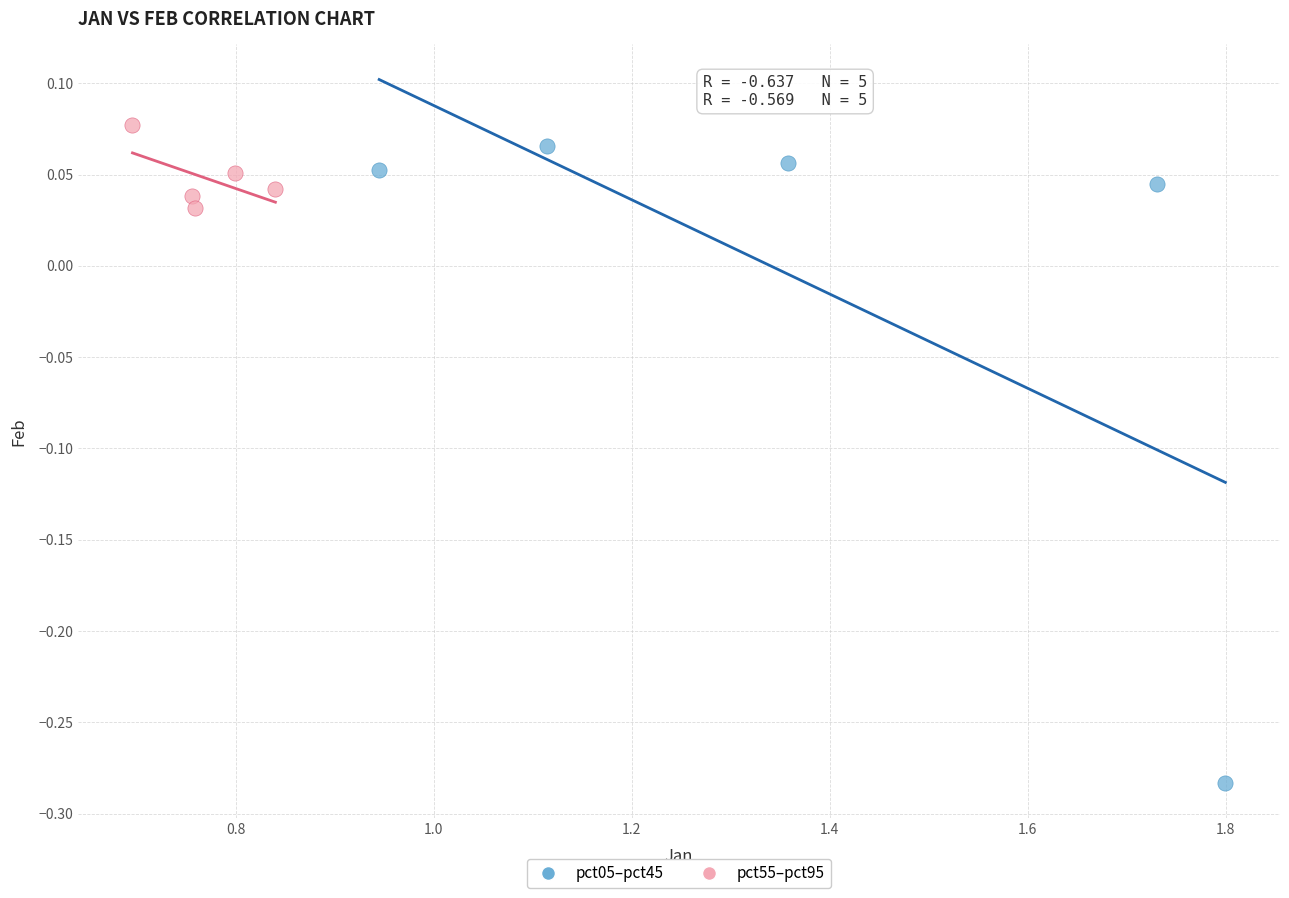

Which series contains the lowest Y value?

pct05–pct45